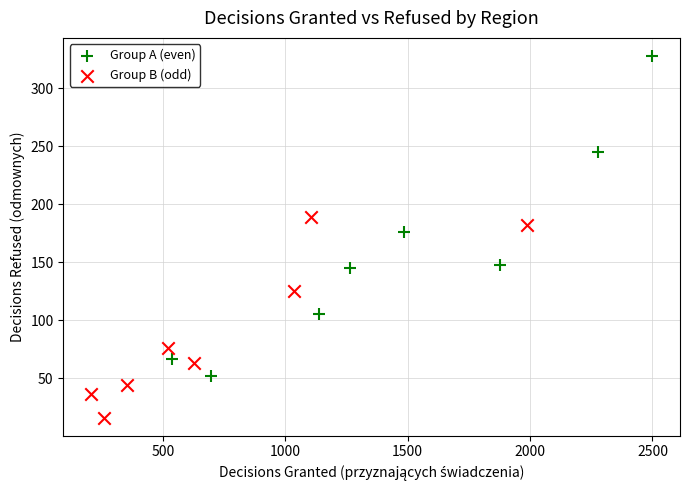

Which series reaches the minimum Y coordinate?

Group B (odd)